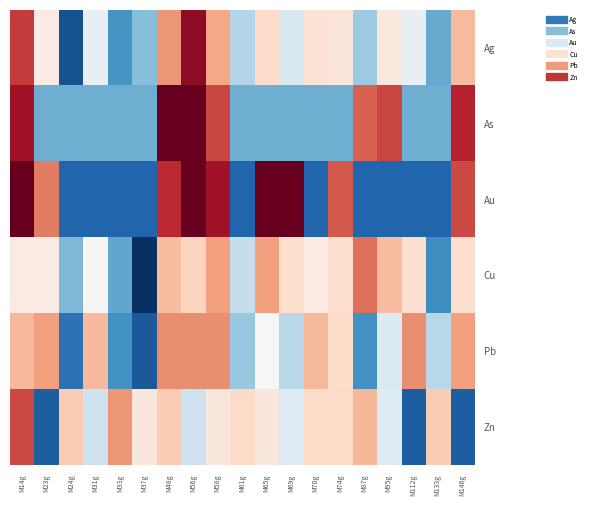

What is the smallest value displayed?

-2.8